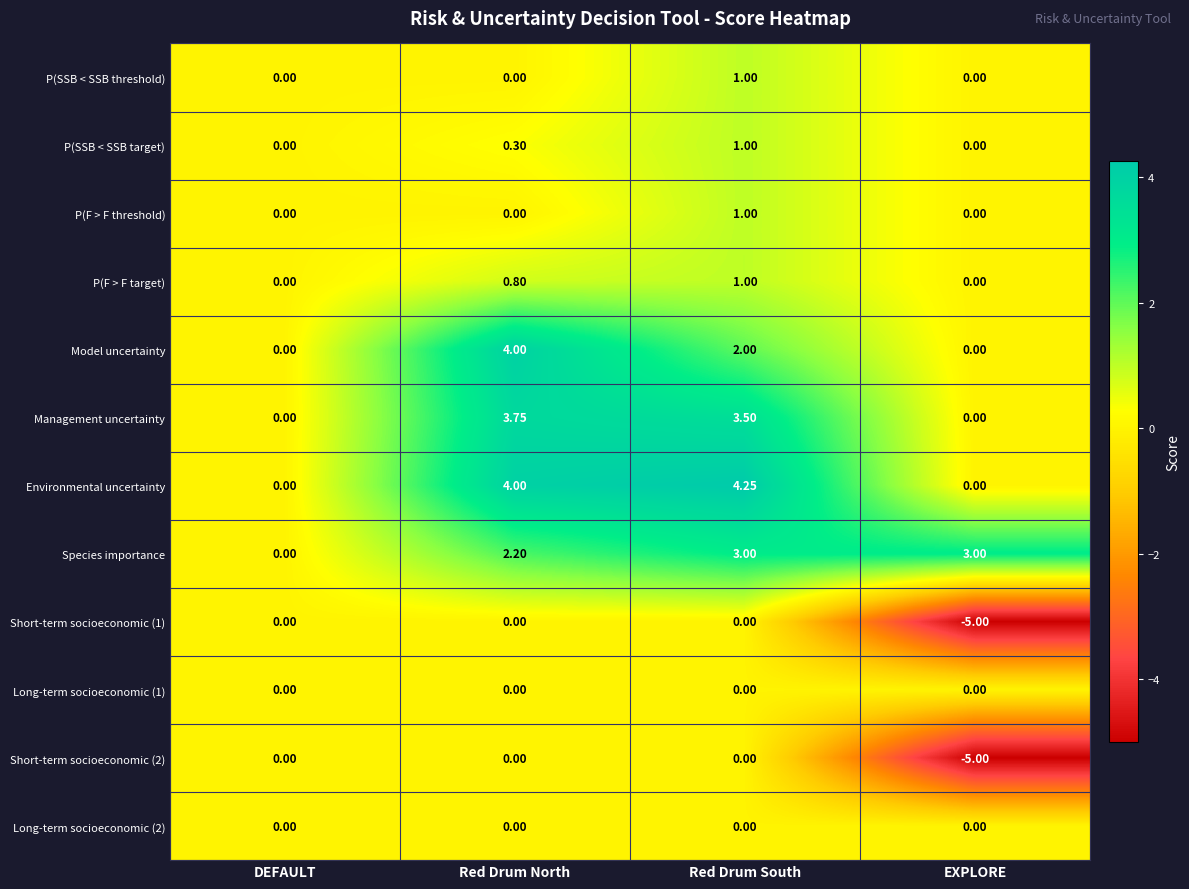

Which series changed the most between Red Drum North and Red Drum South?

Model uncertainty